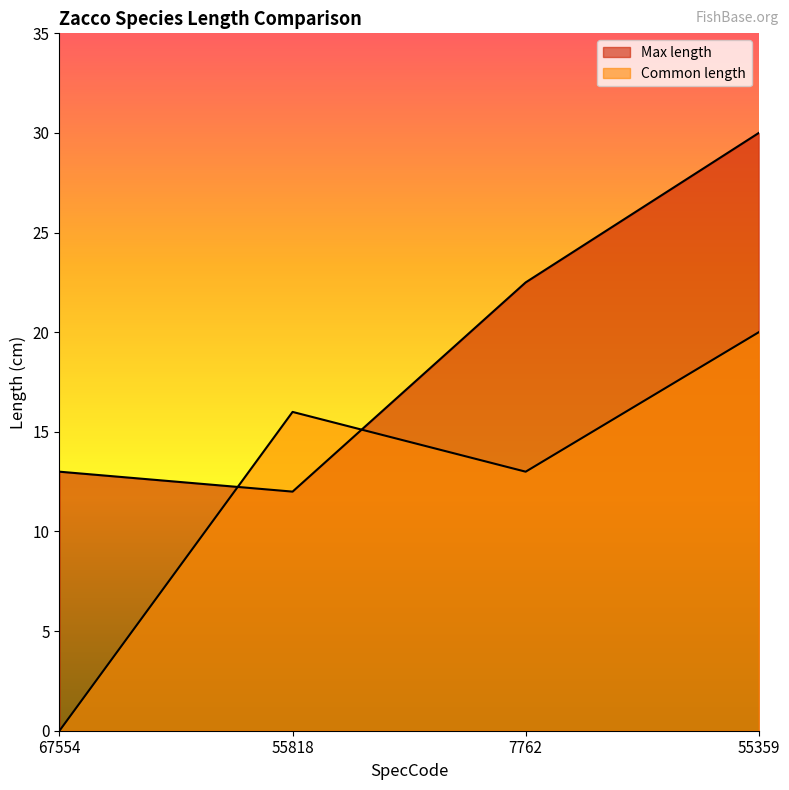

Is it true that Common length equals 20.0 at 55359?

True